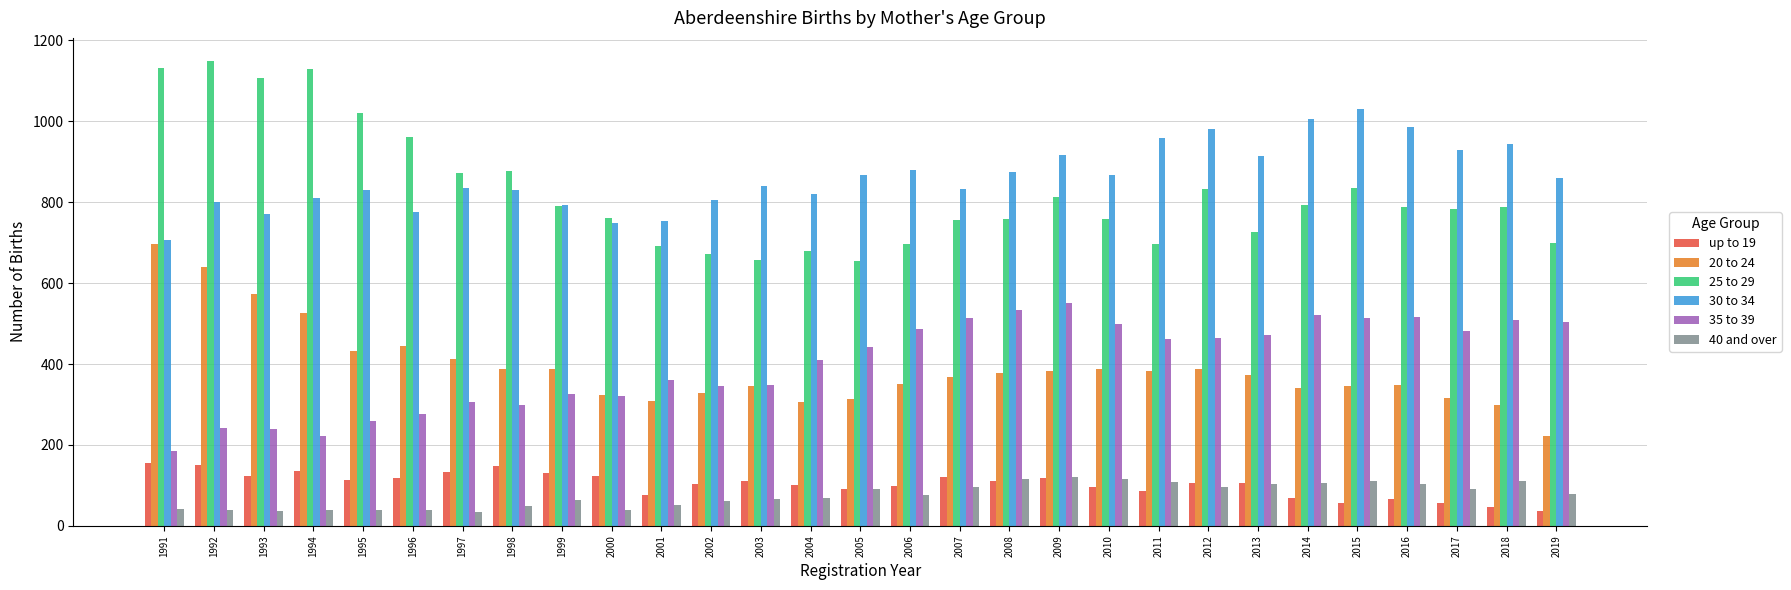

What are all the series names shown in the legend?

up to 19, 20 to 24, 25 to 29, 30 to 34, 35 to 39, 40 and over